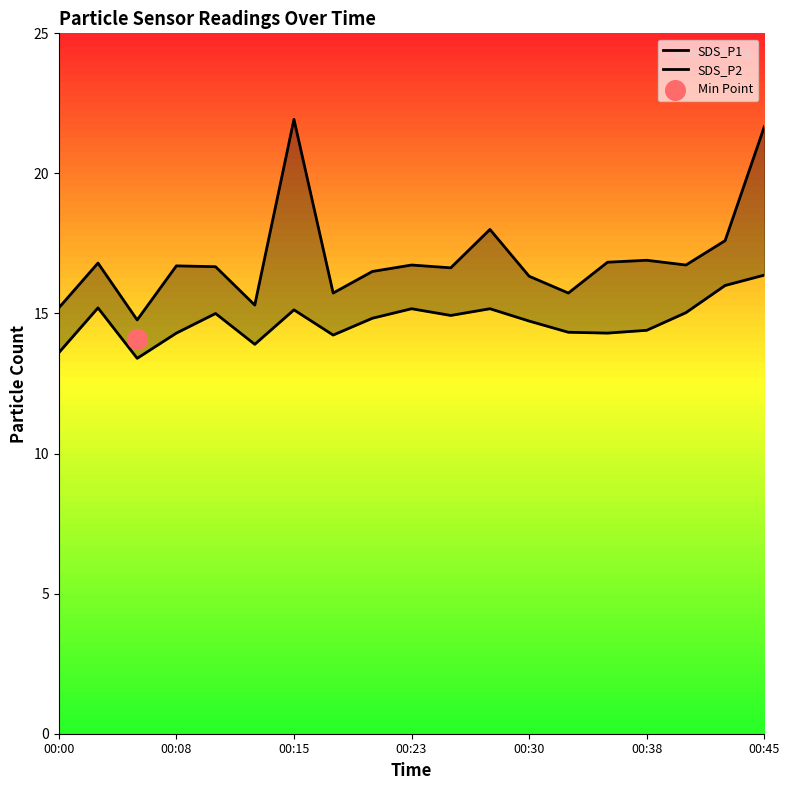

At which category is the sum across all series the highest?

00:45